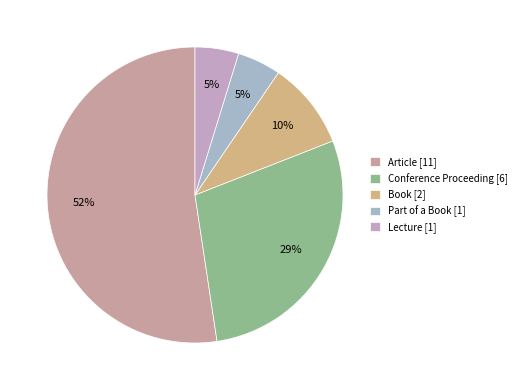

Is there any slice that represents more than half of the pie?

Yes